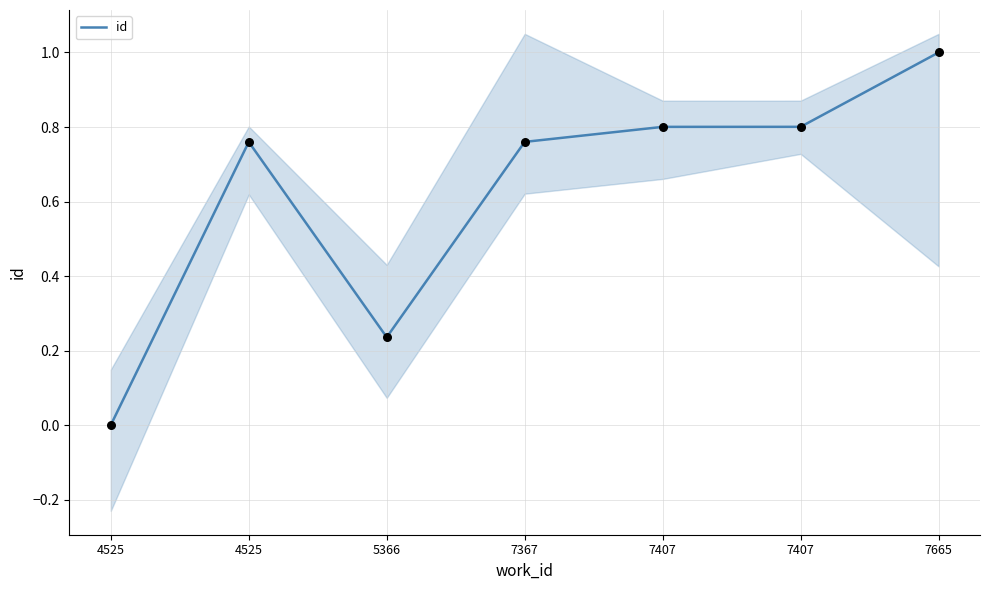

Between 4525 and 4525, which is larger?

4525